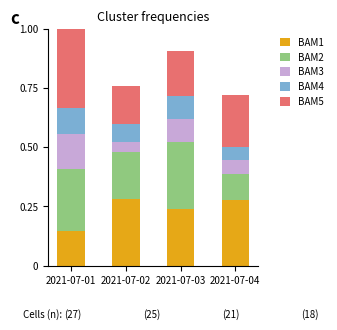

What is the total value across all series at 2021-07-01?

1.0